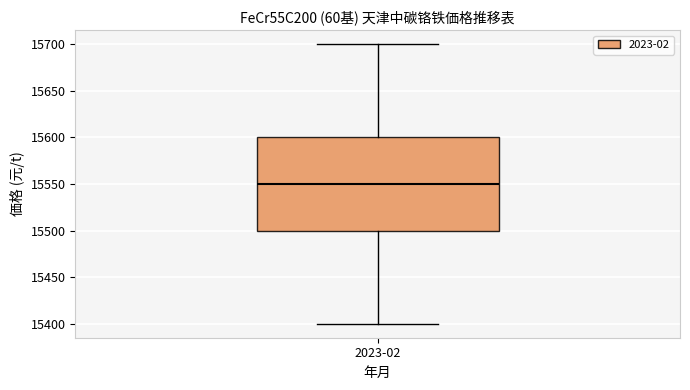

Where does the upper whisker of the box for 2023-02 end on the y-axis? The values are not printed on the chart, so give them approximately, as read against the axis.

15700